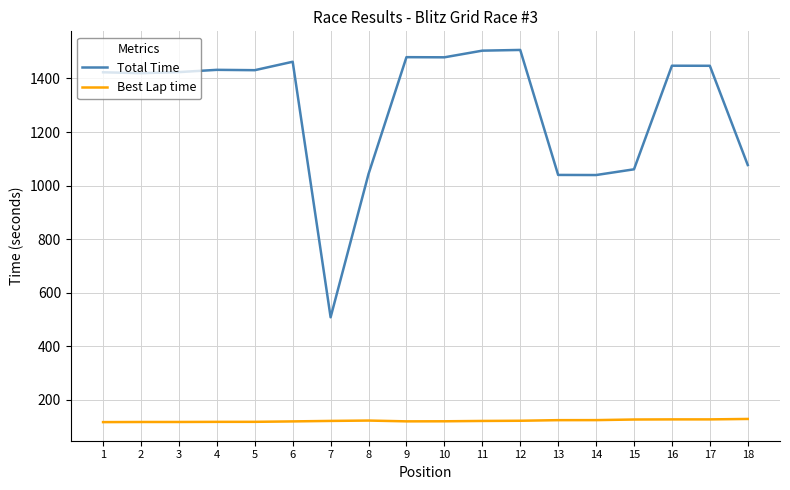

Count the number of data series in this chart.

2